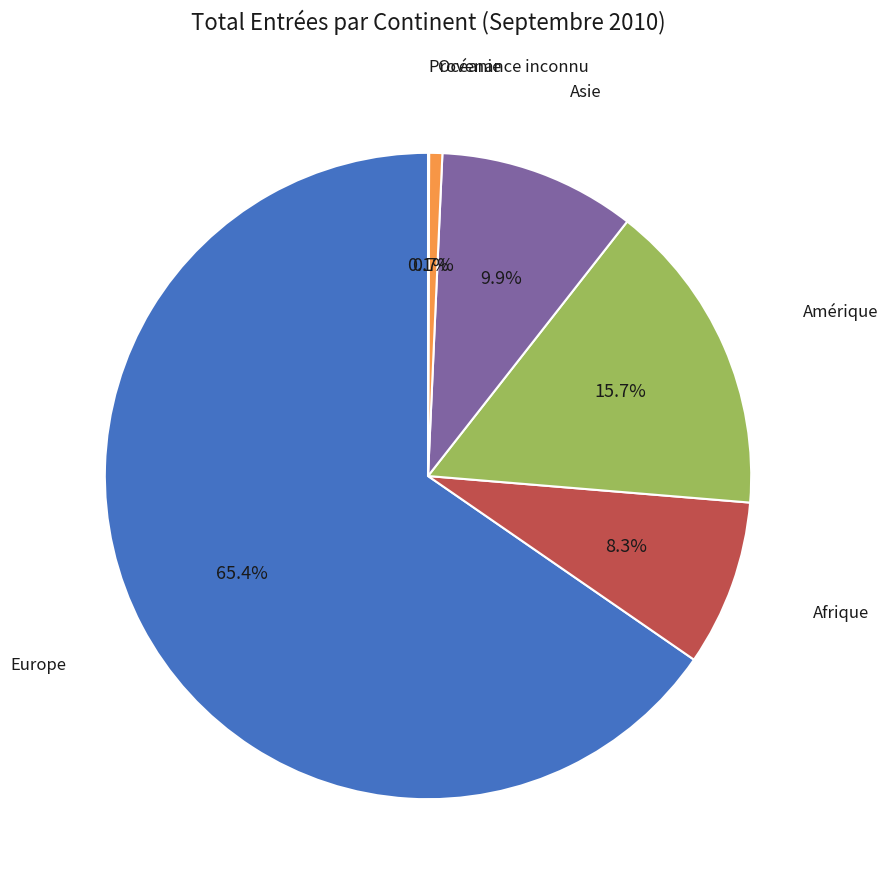

Does any single category account for the majority?

Yes